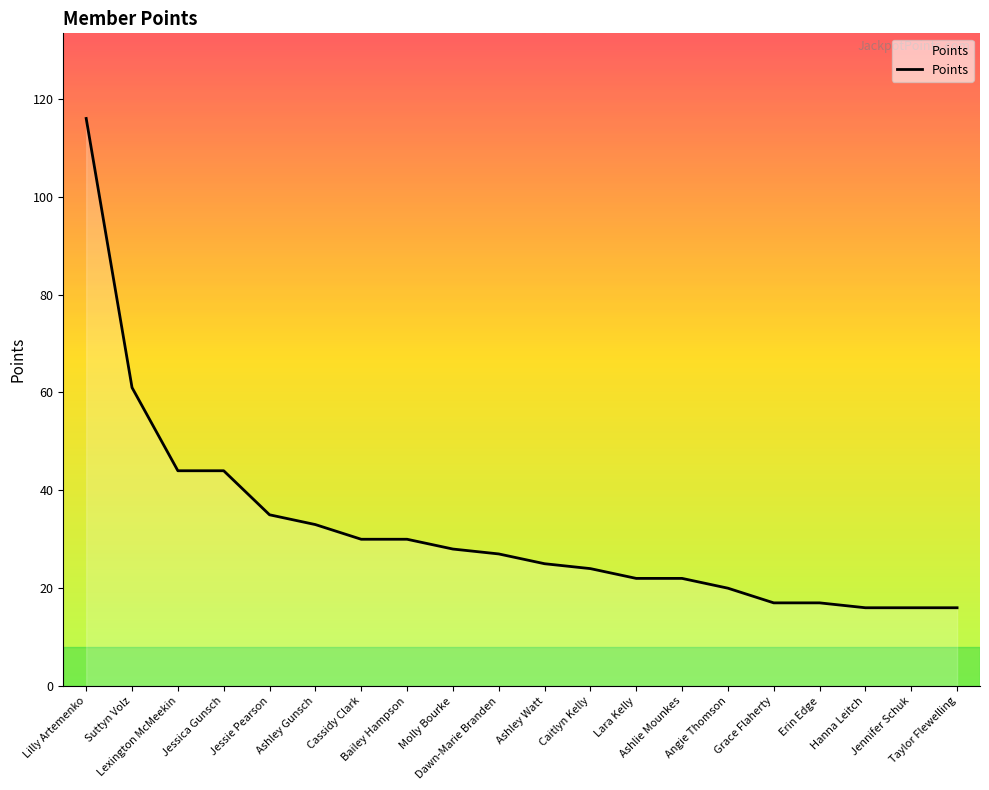

What is the change in value from Molly Bourke to Grace Flaherty?

-11